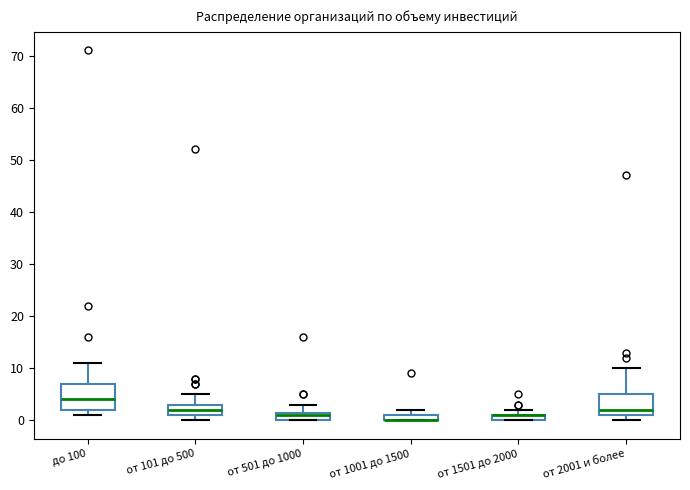

Which box is the tallest, from its lower edge to its upper edge?

до 100